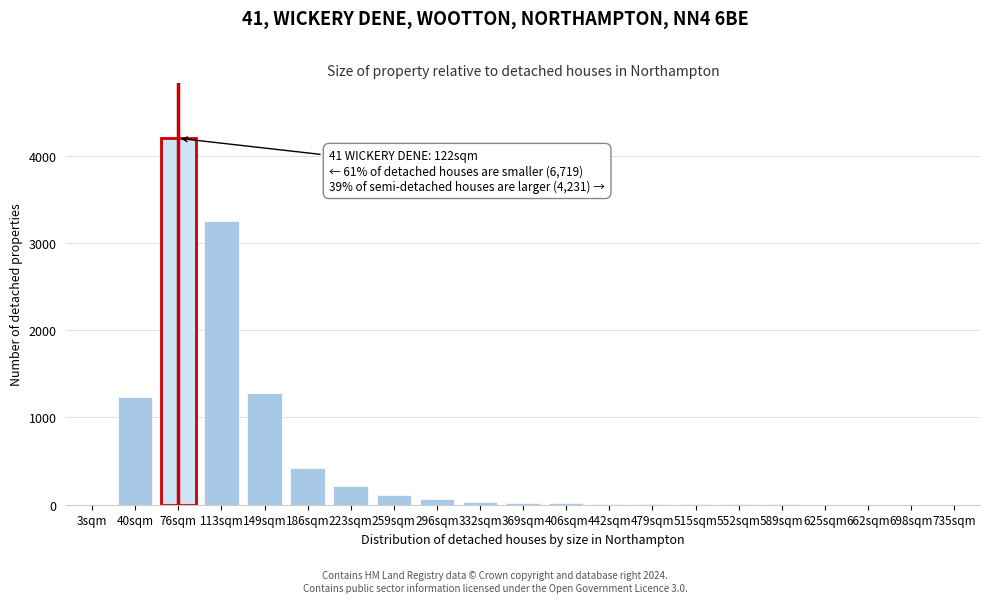

What is the greatest value displayed?

4200